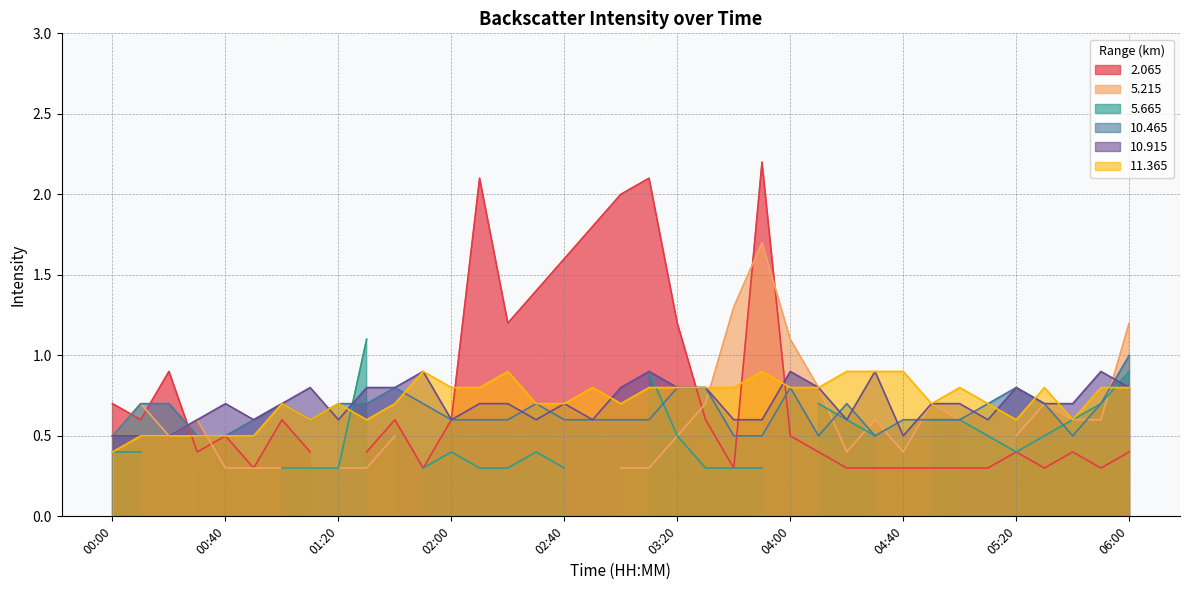

Is it true that 11.365 equals 0.8 at 02:00?

True